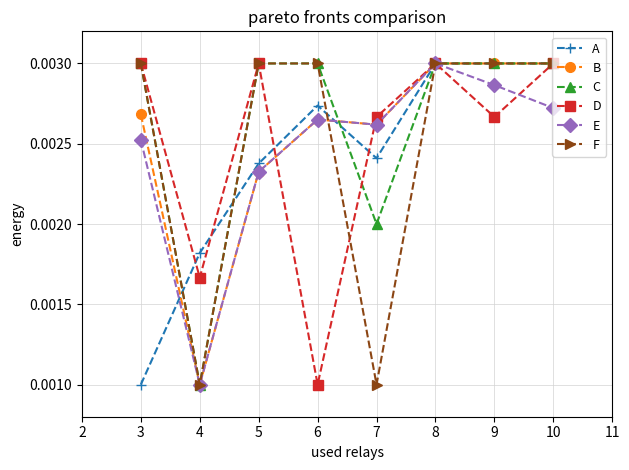

At which label is A closest to 0?

3